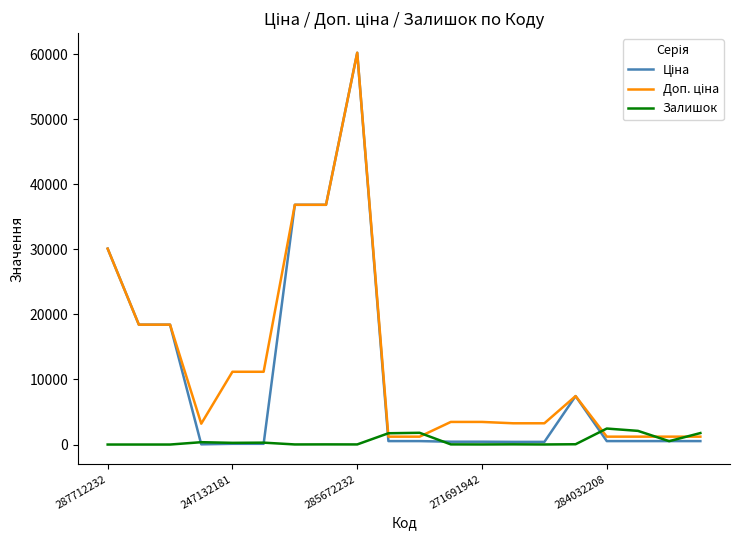

What is the maximum value for Залишок?

2457.0